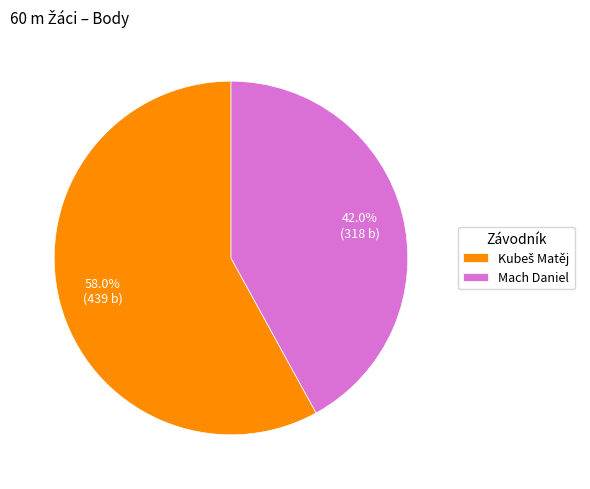

To the nearest percent, what is the difference between the largest and smallest slice percentages?

16%